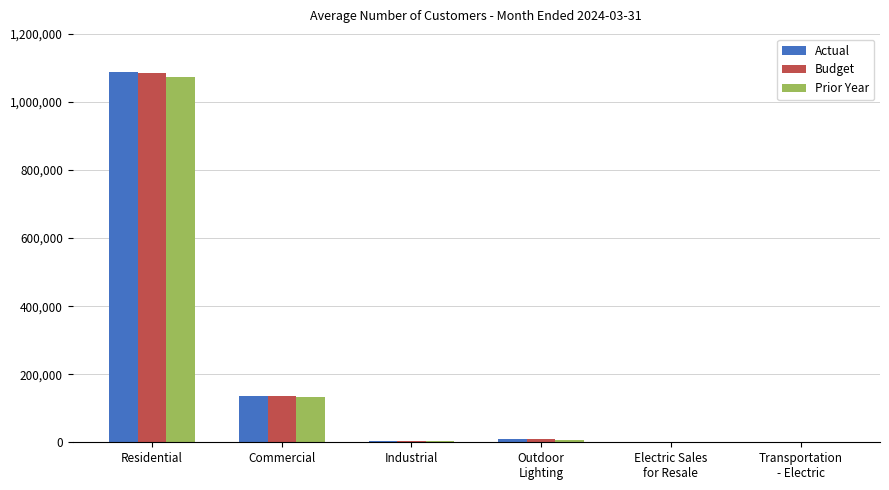

How many categories are shown in the chart?

6